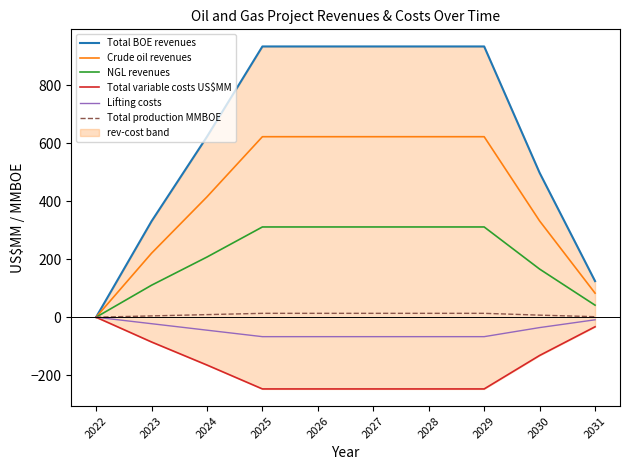

Count the number of categories in the chart.

10